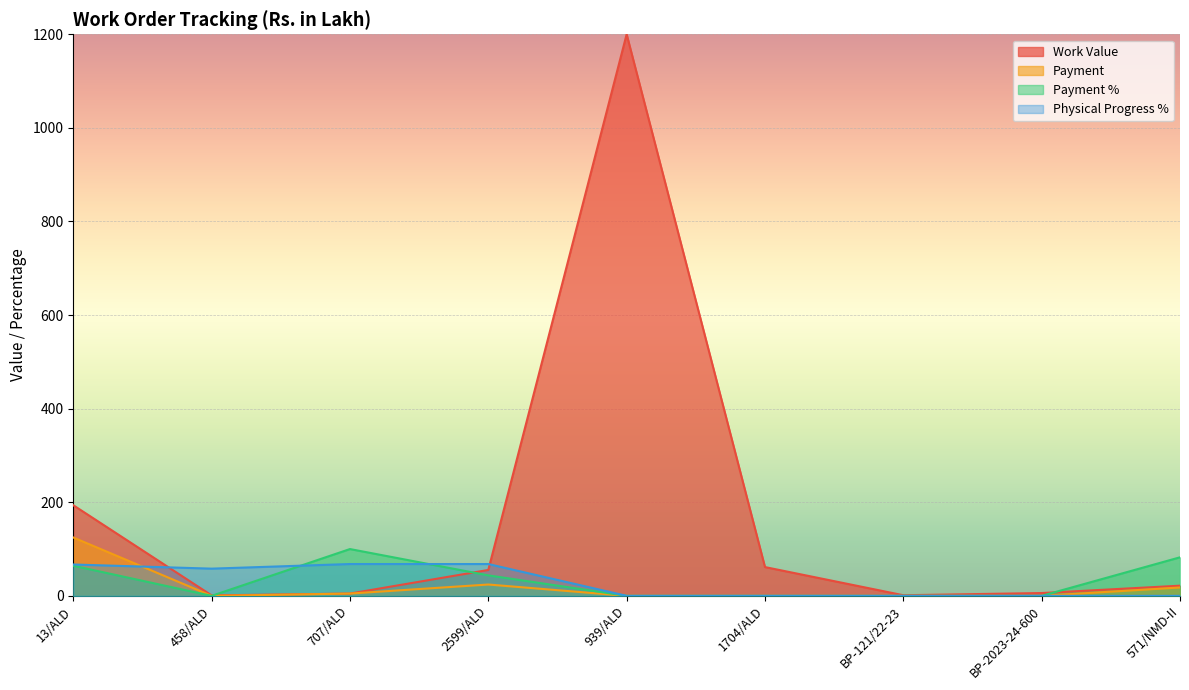

What are all the series names shown in the legend?

Work Value, Payment, Payment %, Physical Progress %